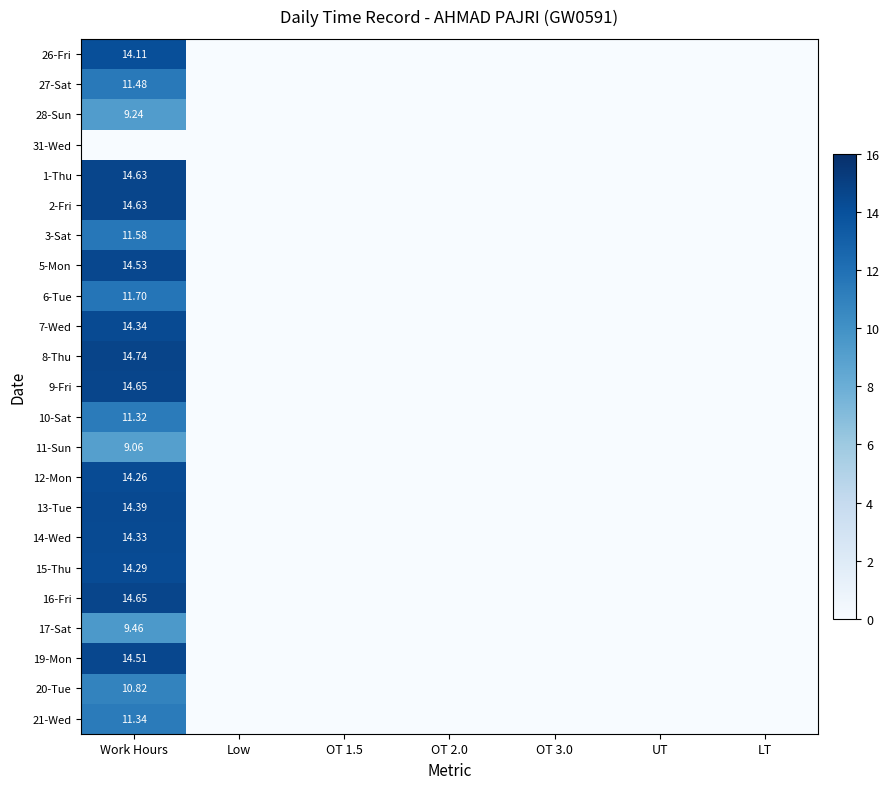

Is the value of 3-Sat at UT greater than the value of 9-Fri at LT?

No